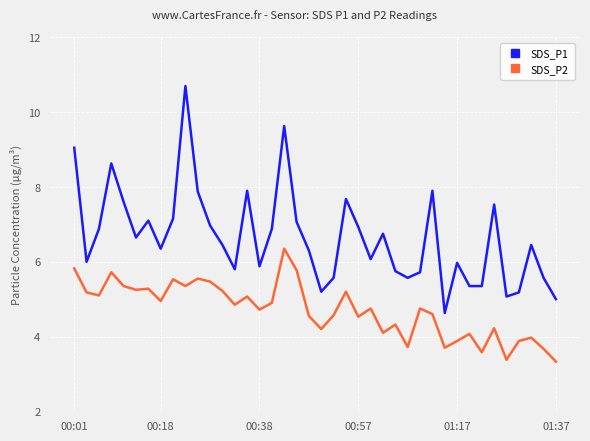

True or false: SDS_P2 and SDS_P1 intersect in this chart.

False